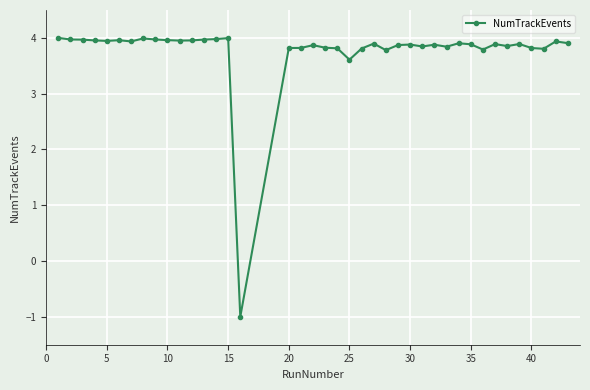

True or false: there are more than 2 points higher than both neighbors.

True